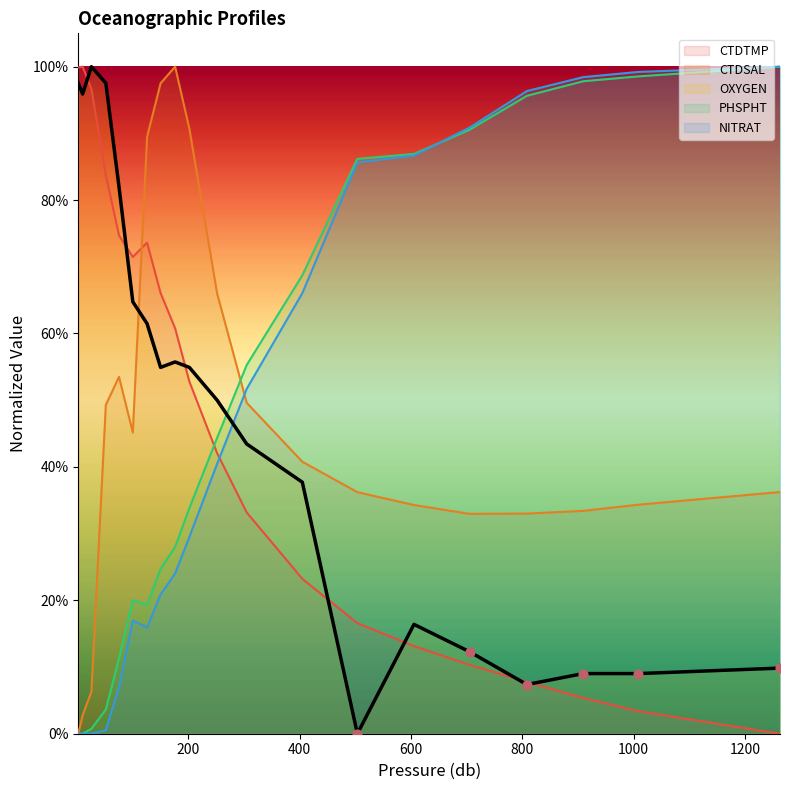

Which series contains the lowest Y value?

CTDTMP